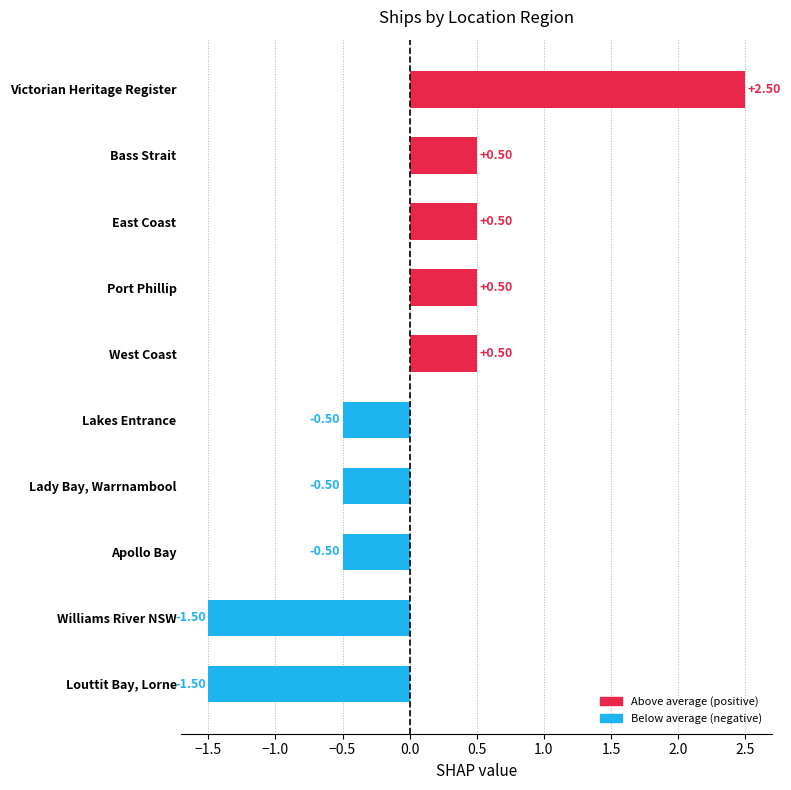

Which has a higher value, Lady Bay, Warrnambool or Williams River NSW?

Lady Bay, Warrnambool